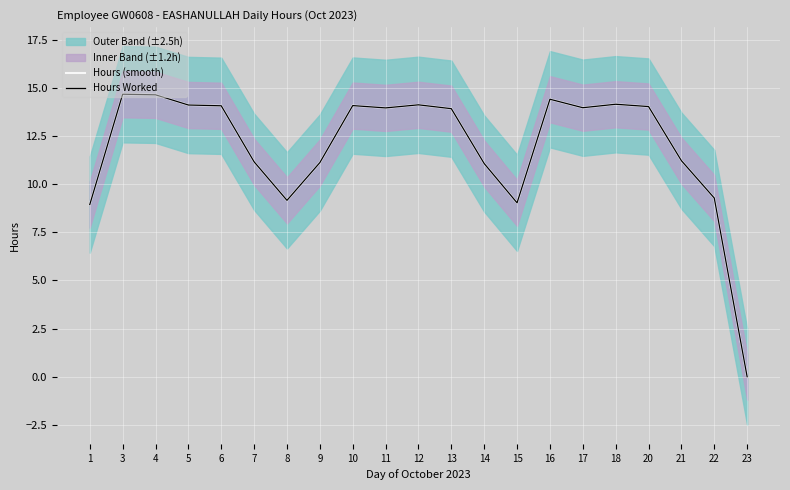

Where is the first local minimum for Hours (smooth)?

8